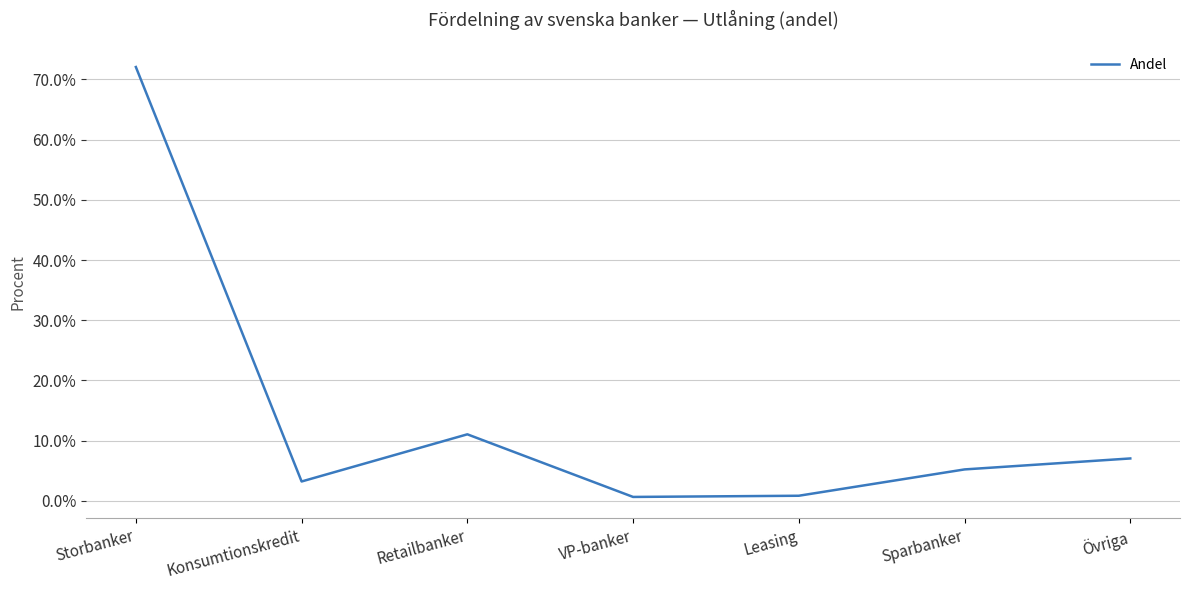

Does the chart have visible grid lines?

Yes